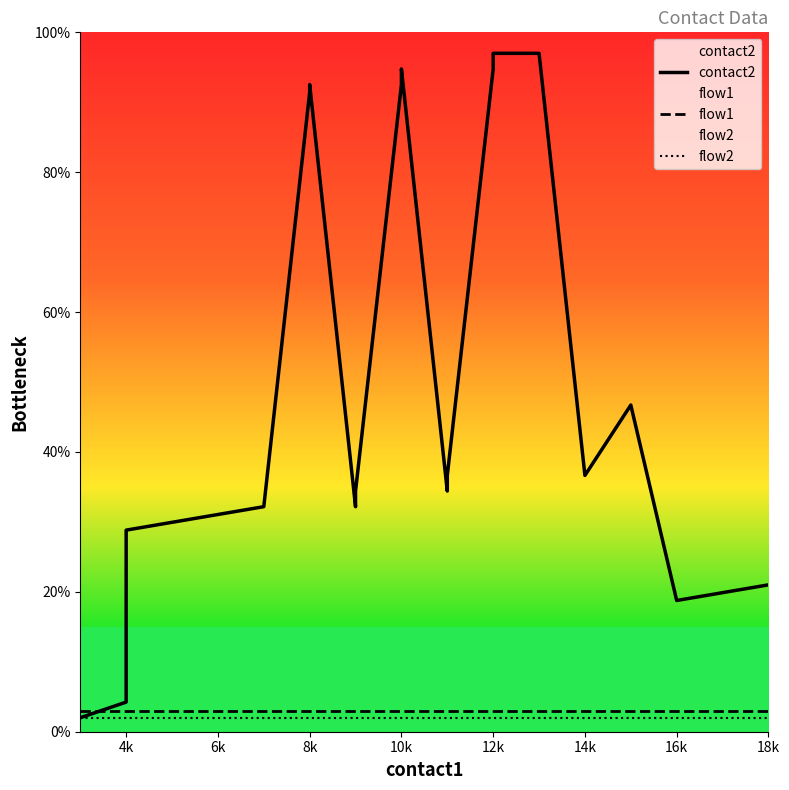

How many lines are shown in the chart?

3